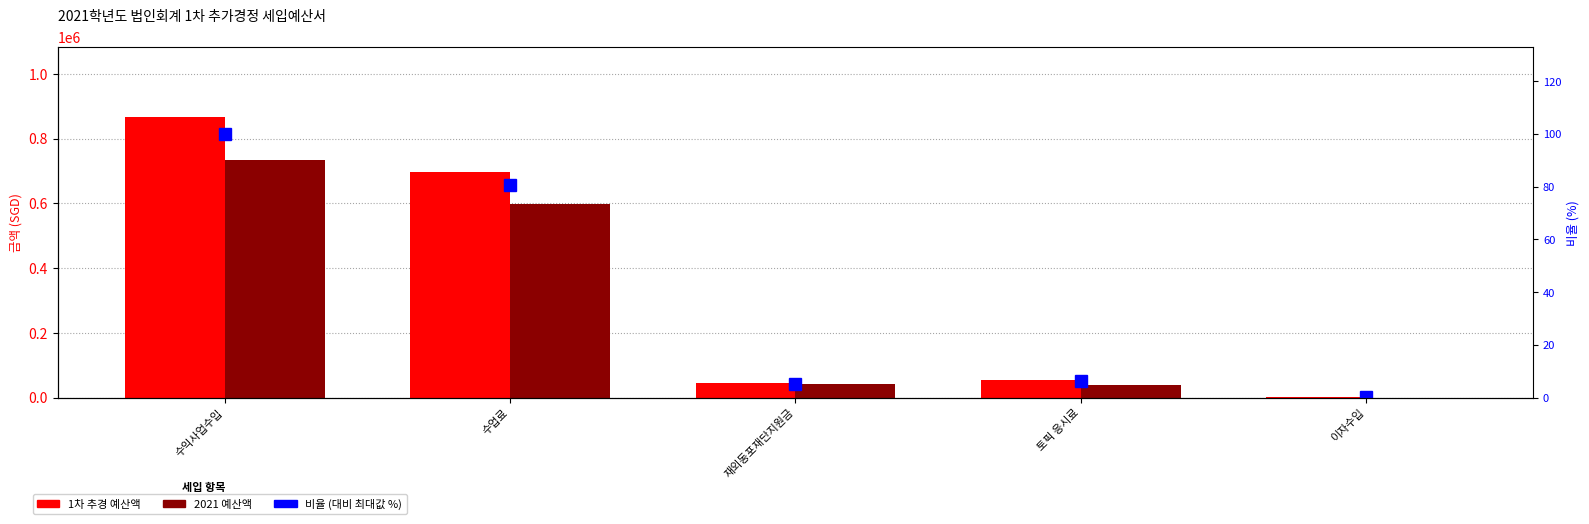

Which category has the lowest value in the 1차 추경 예산액 series?

이자수입